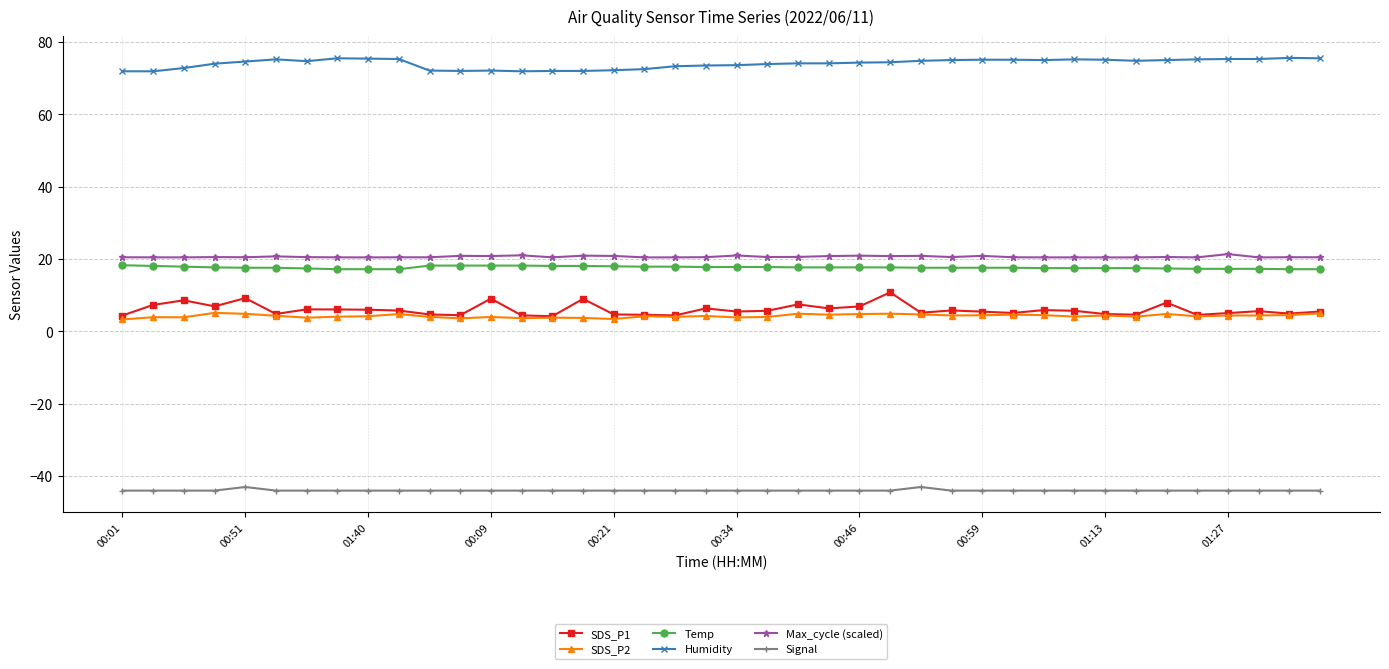

What are all the series names shown in the legend?

SDS_P1, SDS_P2, Temp, Humidity, Max_cycle (scaled), Signal